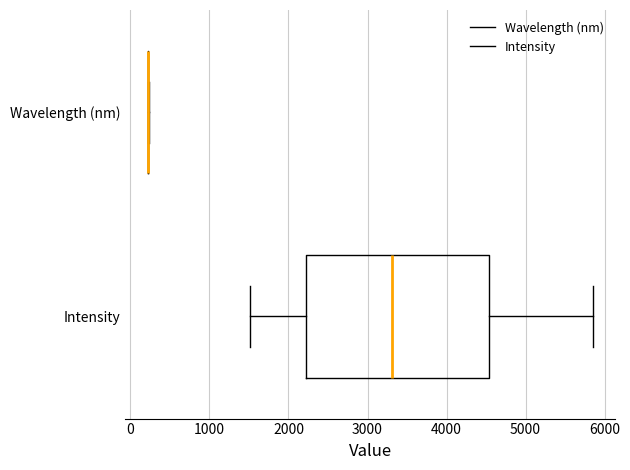

Where does the median line of the box for Intensity sit on the x-axis? The values are not printed on the chart, so give them approximately, as read against the axis.

3300